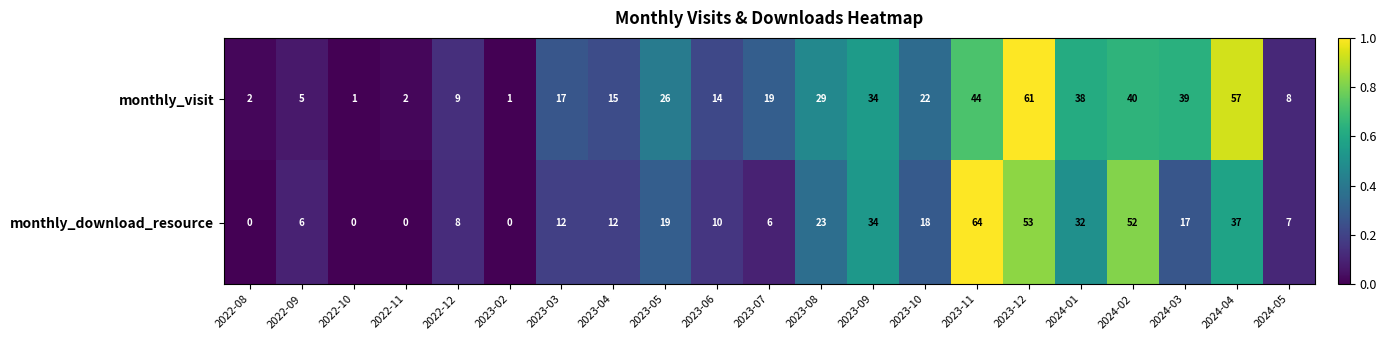

At which category is the sum across all series the highest?

2023-12